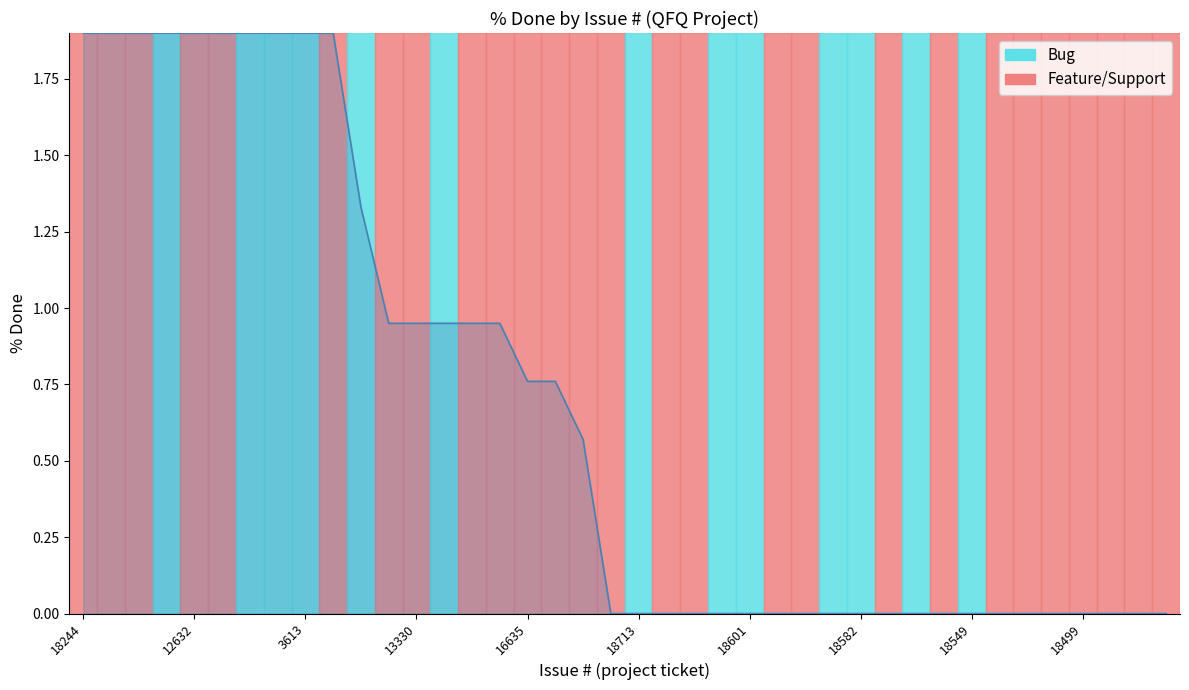

What is the difference between the maximum and minimum values?

1.9